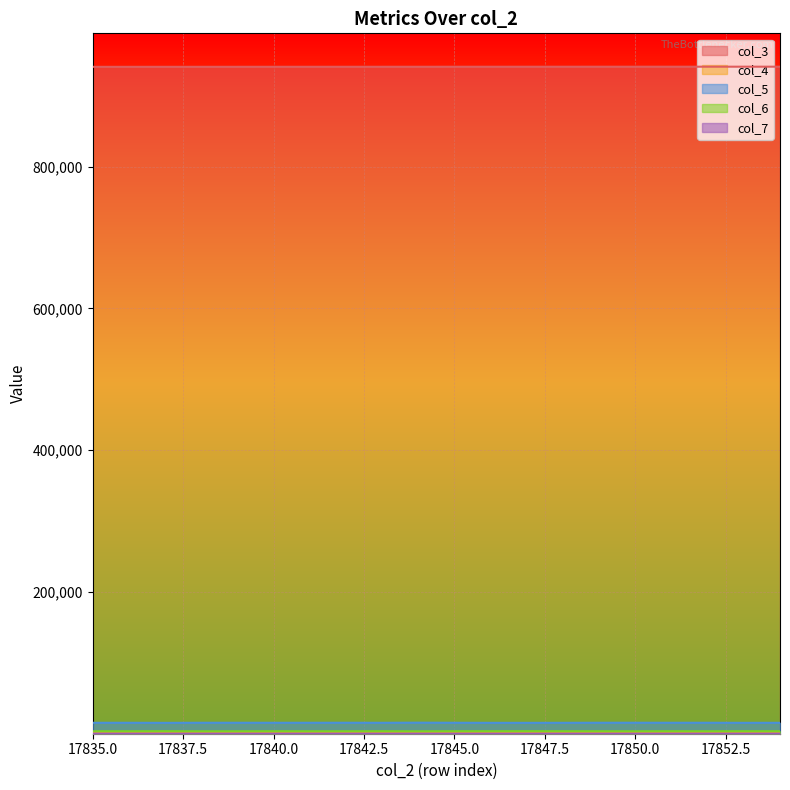

Is it true that col_4 equals 515 at 17840?

False